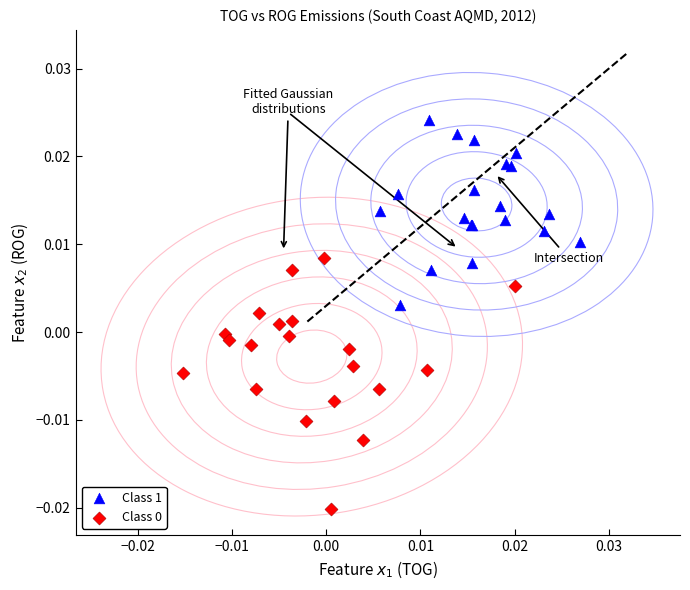

Which series reaches the maximum Y coordinate?

Class 1